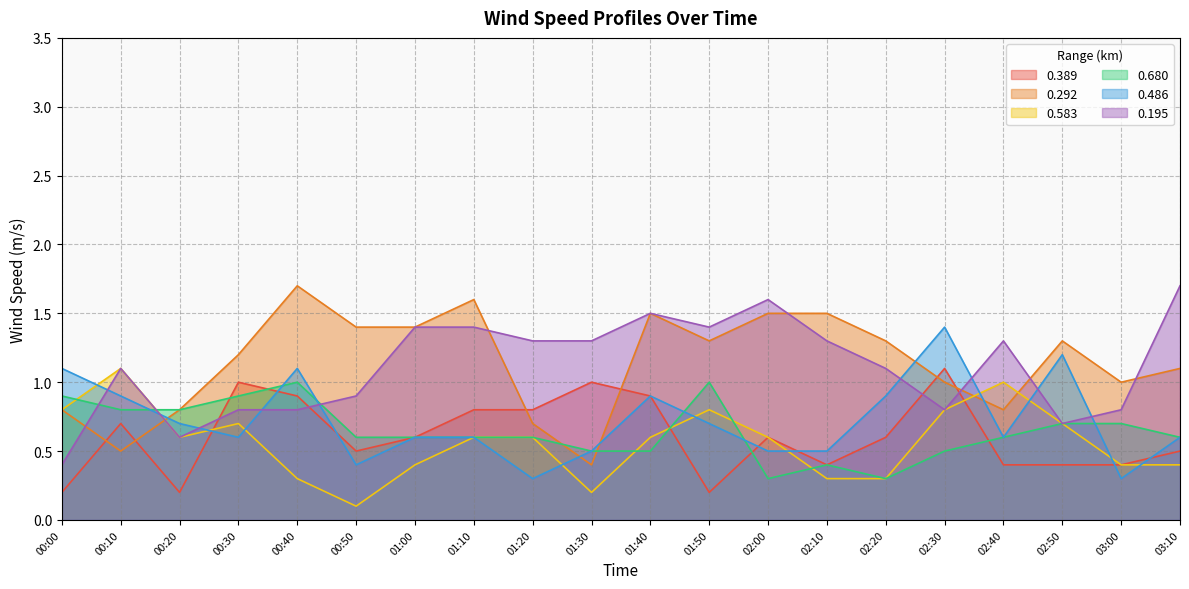

What is the minimum value for 0.195?

0.4